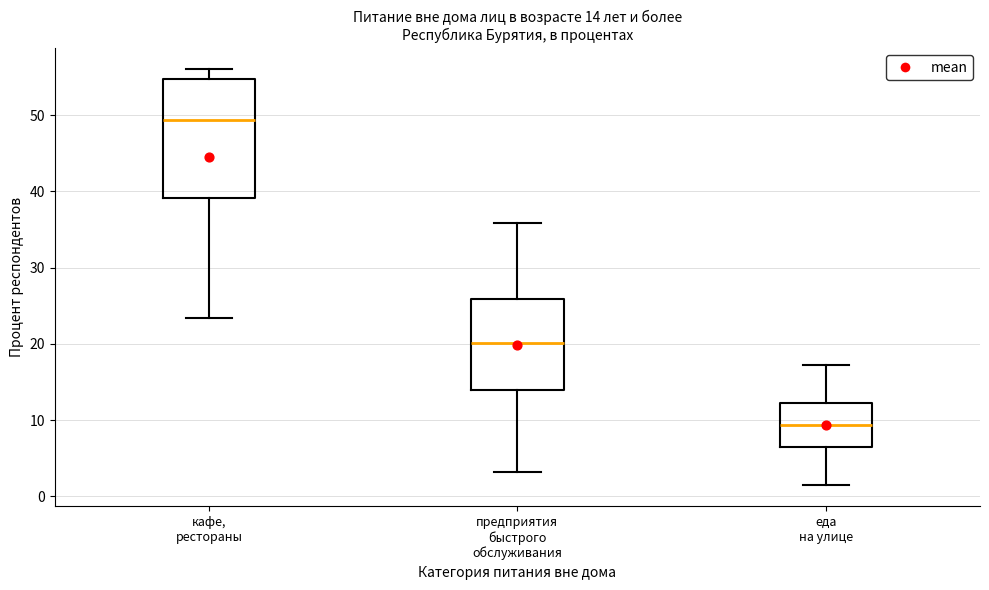

Comparing the boxes themselves (not the whiskers), which one is the tallest?

кафе, рестораны